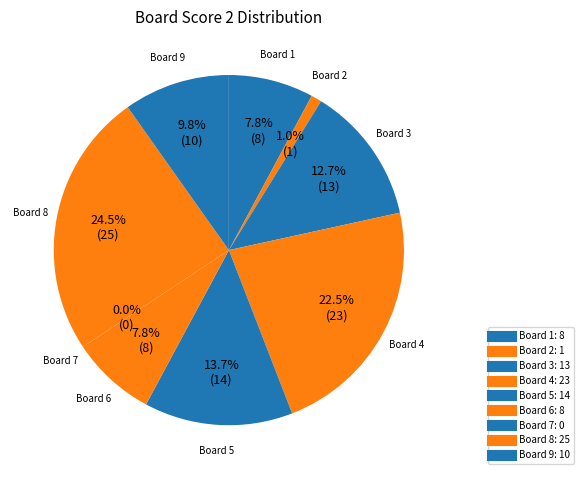

Do 3 and 4 together represent more than half of the pie?

No